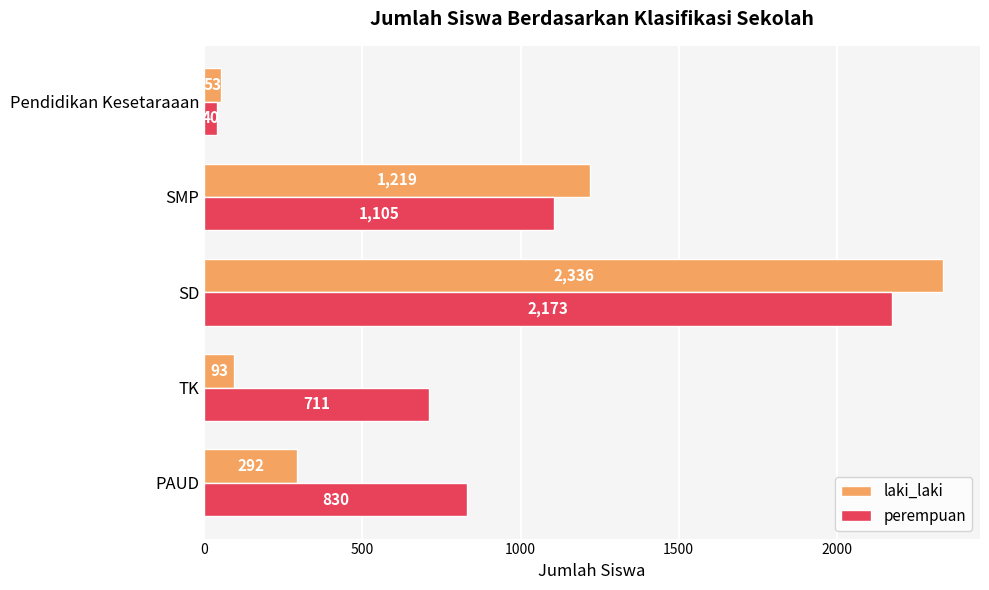

What is the approximate value of perempuan at SD?

2173